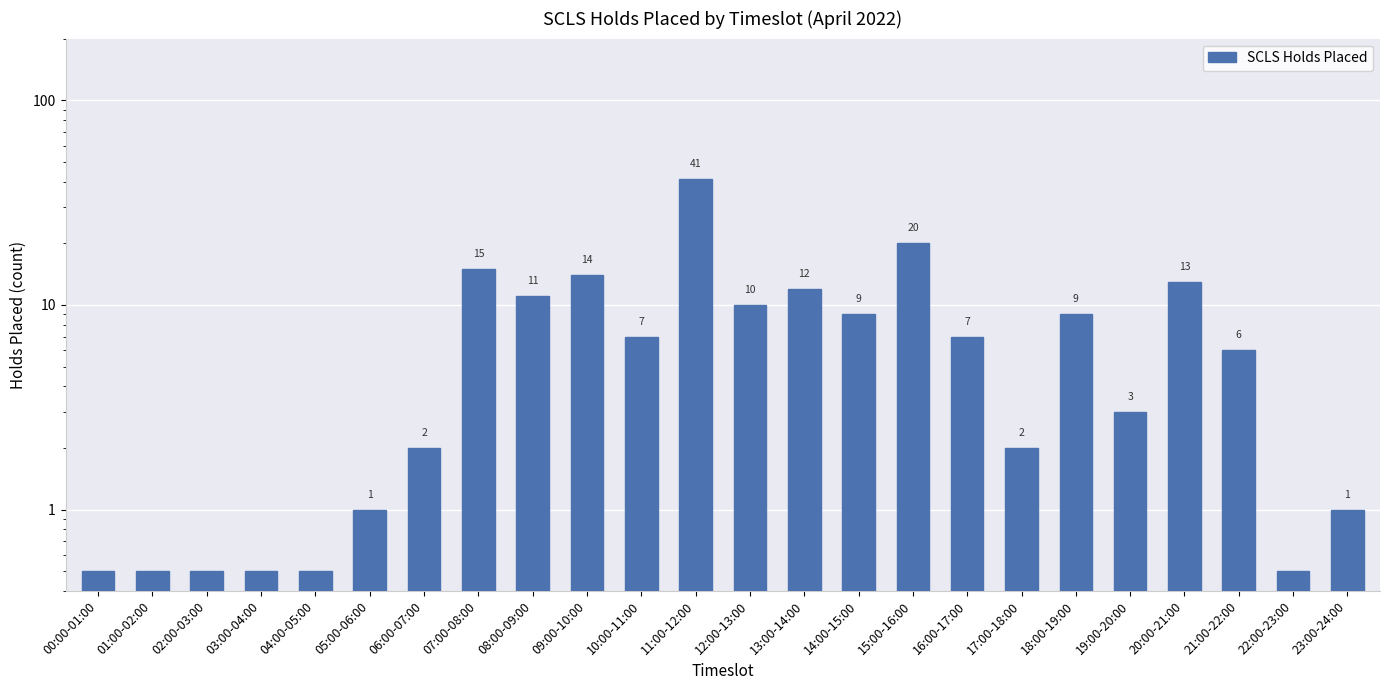

What is the label of the 3rd bar from the right?

21:00-22:00